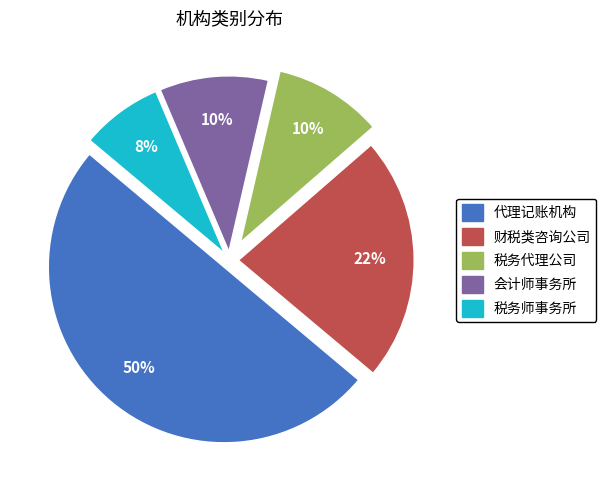

To the nearest percent, what is the average slice percentage?

20%